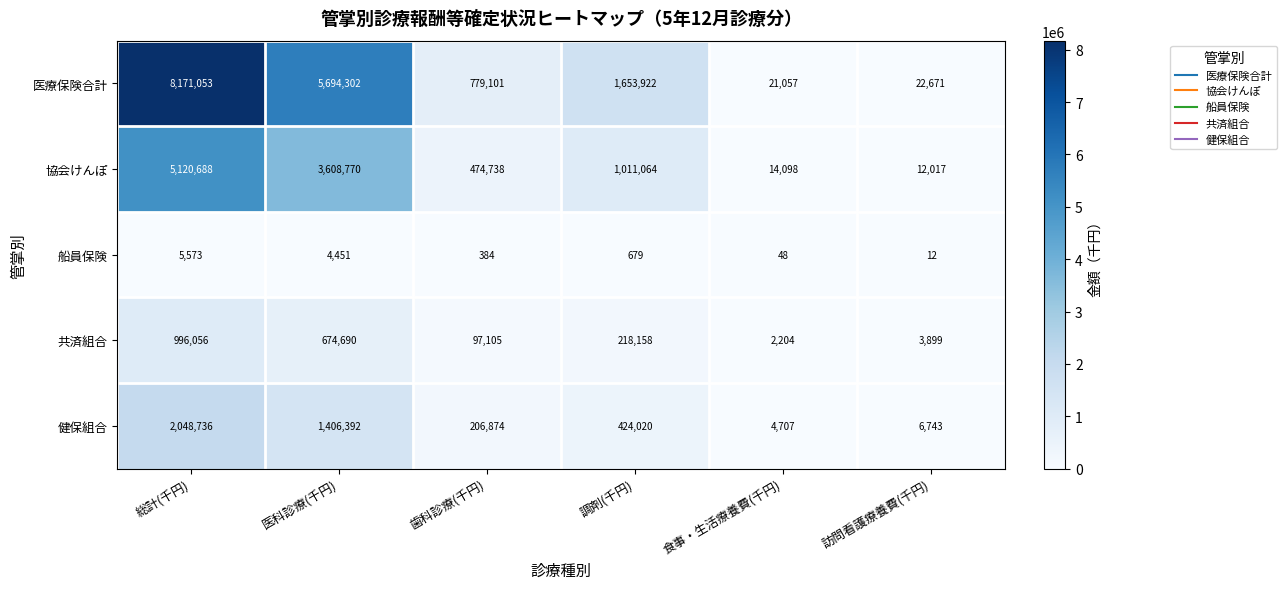

Rank the series at 訪問看護療養費(千円) from lowest to highest value.

船員保険, 共済組合, 健保組合, 協会けんぽ, 医療保険合計